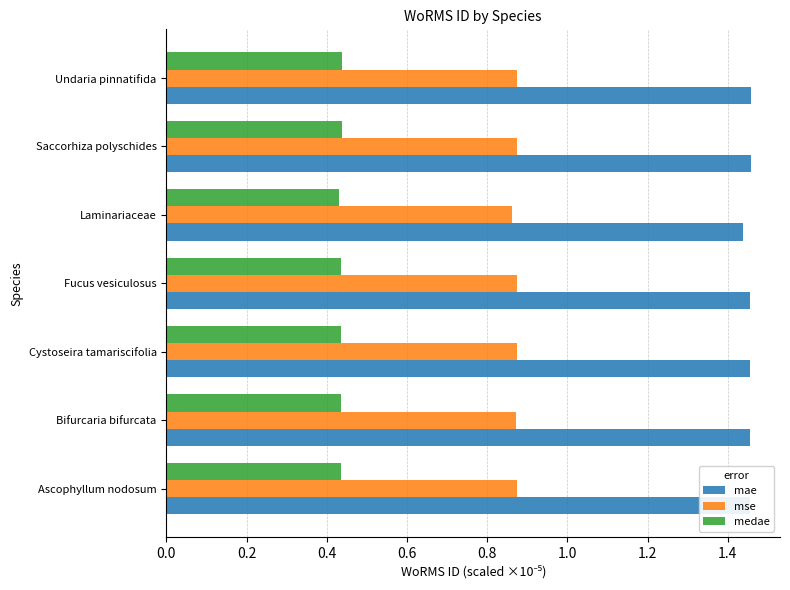

At Cystoseira tamariscifolia, list the series in order from smallest to largest.

medae, mse, mae